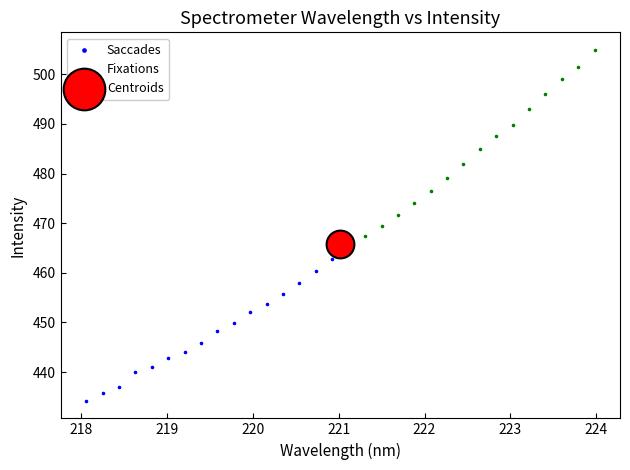

What are all the series names shown in the legend?

Saccades, Fixations, Centroids